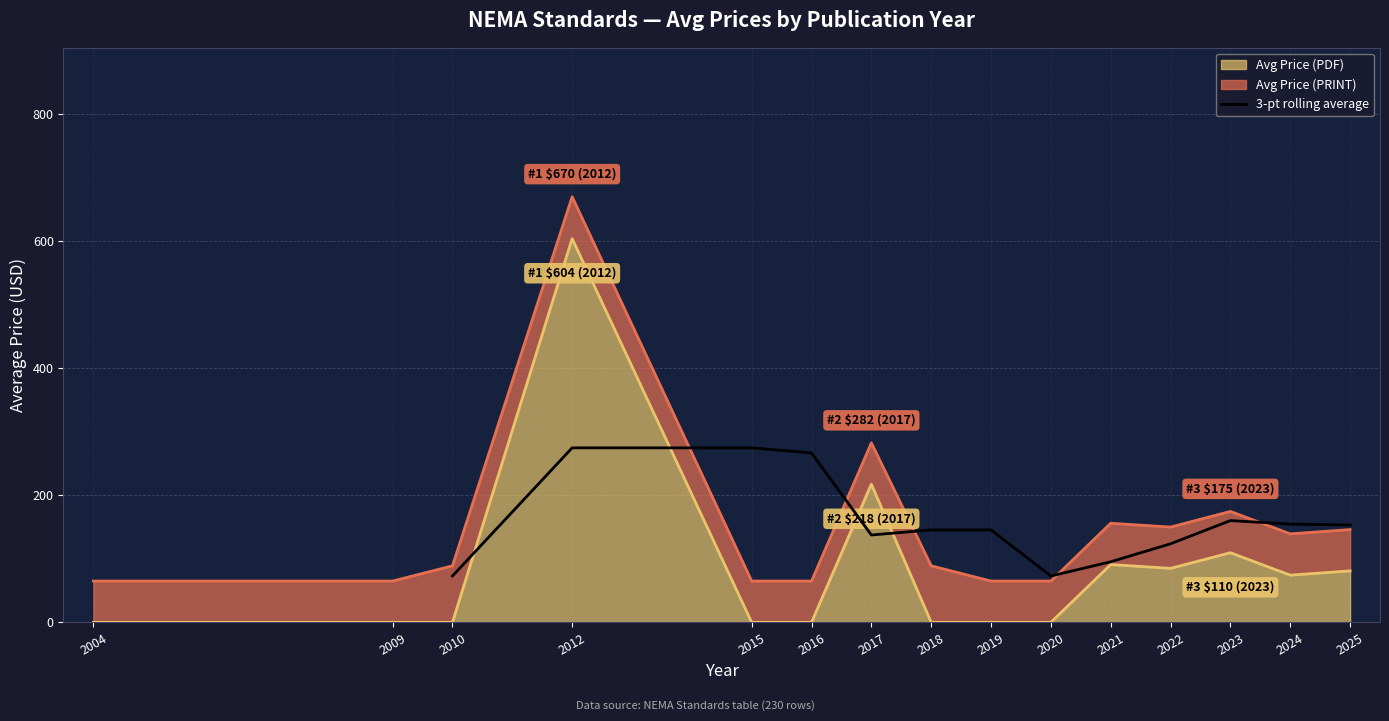

True or false: 3-pt rolling average has a value of 153.3 at 2025.

True